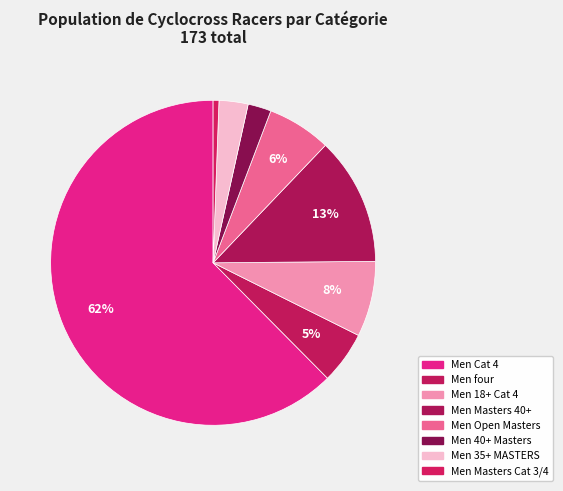

To the nearest percent, what is the difference between the Men four and Men 40+ Masters slice percentages?

3%